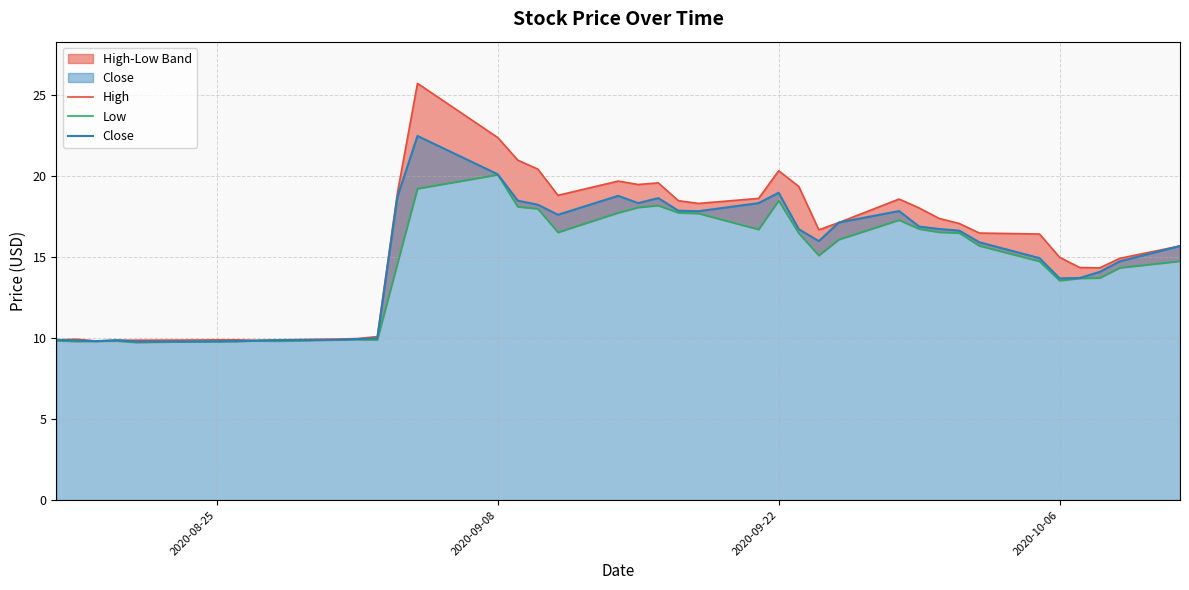

Rank the series by their maximum value, from lowest to highest.

Low, Close, High